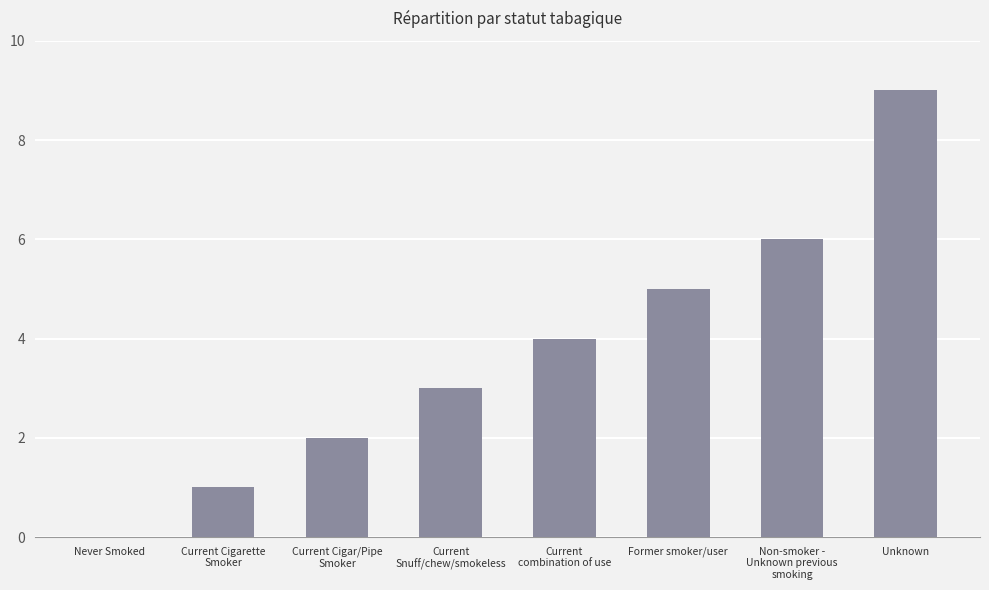

What is the sum of all values?

30